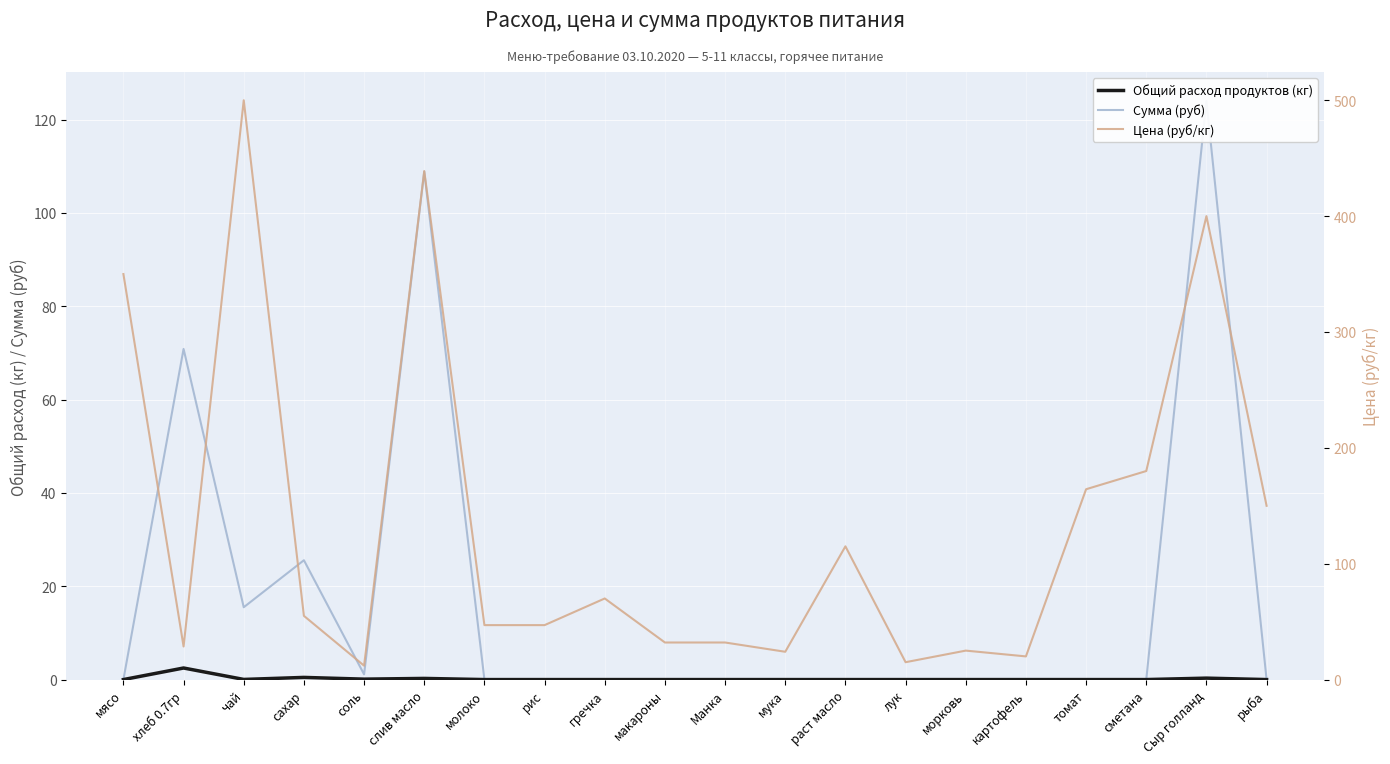

At which label is Общий расход продуктов (кг) closest to 1?

сахар